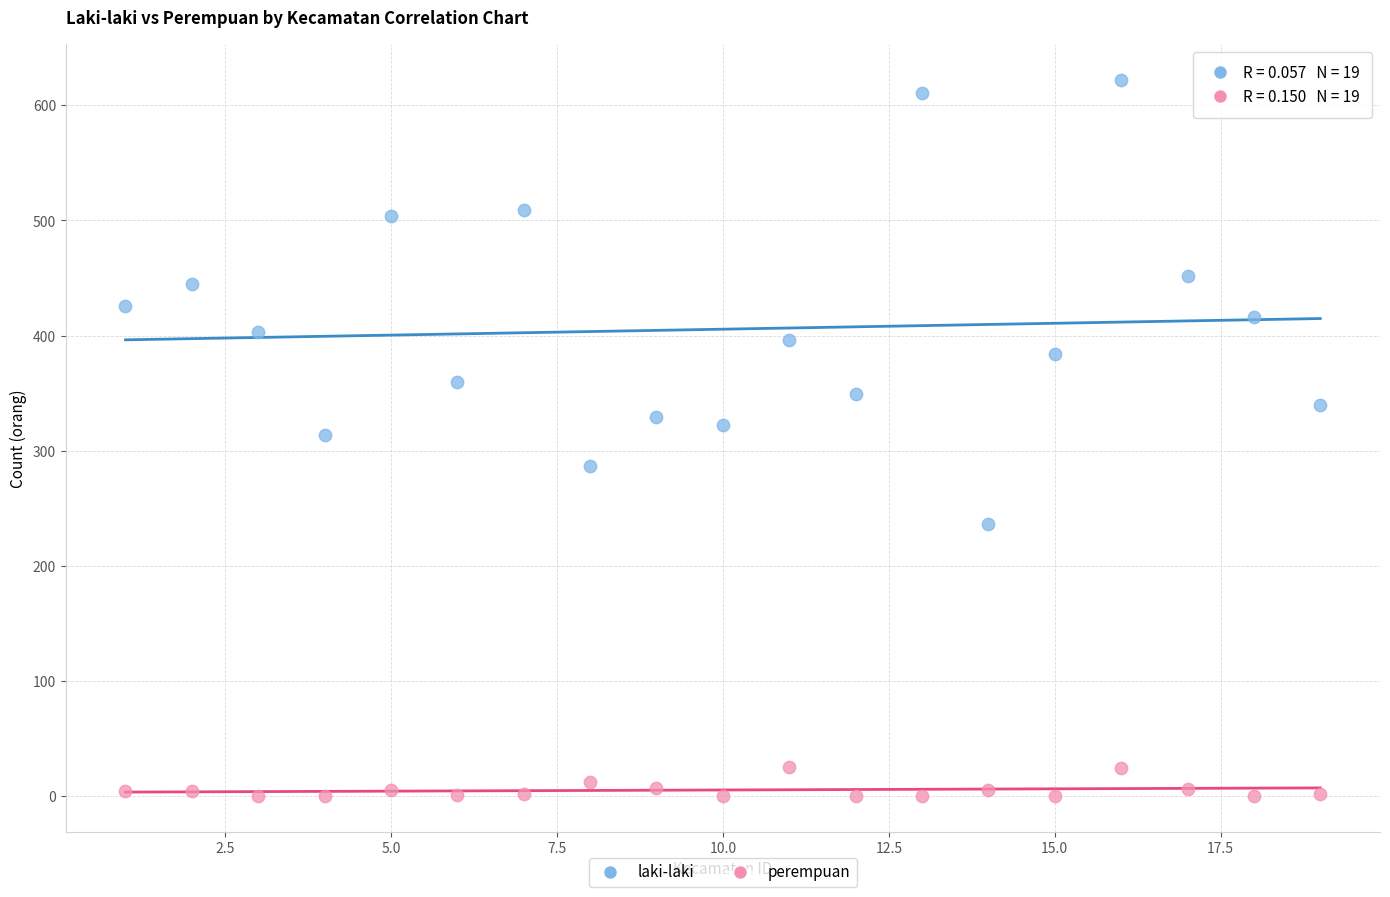

Across all data points, what is the range of Y values (max minus min)?

622